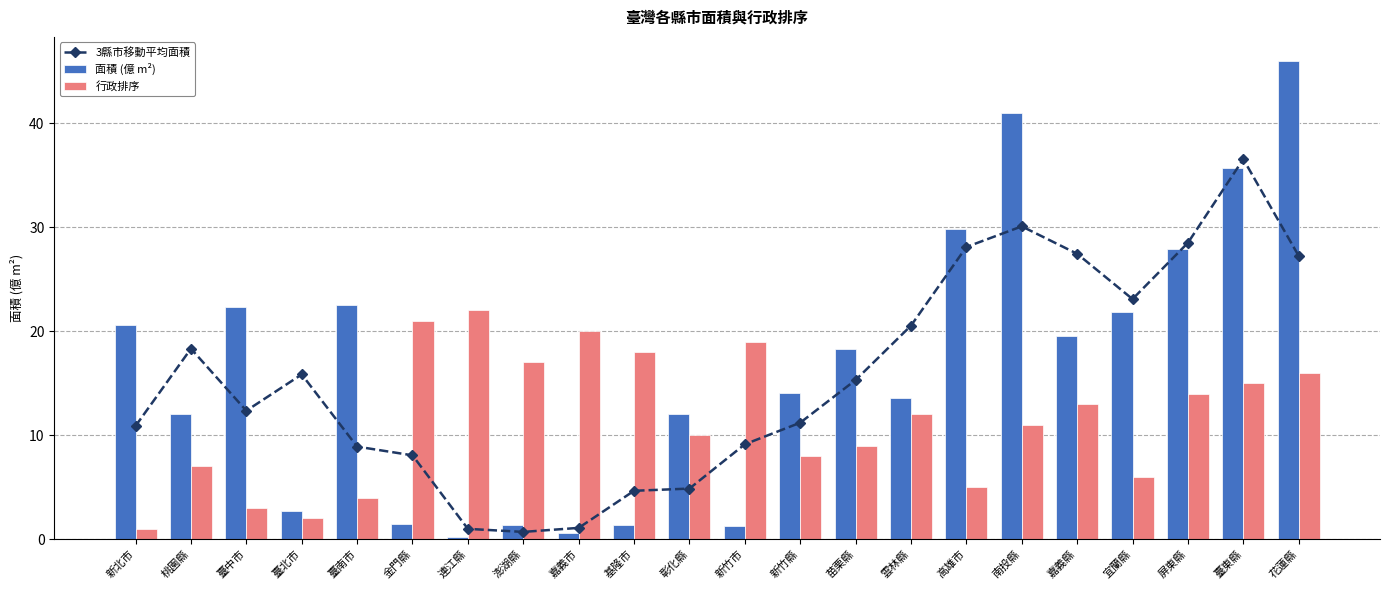

Reading left to right, transcribe all the data shown in this chart.

3縣市移動平均面積: 10.9	18.3	12.4	15.8	8.9	8.1	1.0	0.7	1.1	4.7	4.9	9.1	11.2	15.3	20.5	28.1	30.1	27.5	23.1	28.5	36.5	27.2
面積 (億 m²): 20.6	12.1	22.3	2.7	22.6	1.5	0.2	1.4	0.6	1.3	12.1	1.2	14.1	18.3	13.6	29.8	41.0	19.5	21.9	27.9	35.7	46.0
行政排序: 1.0	7.0	3.0	2.0	4.0	21.0	22.0	17.0	20.0	18.0	10.0	19.0	8.0	9.0	12.0	5.0	11.0	13.0	6.0	14.0	15.0	16.0